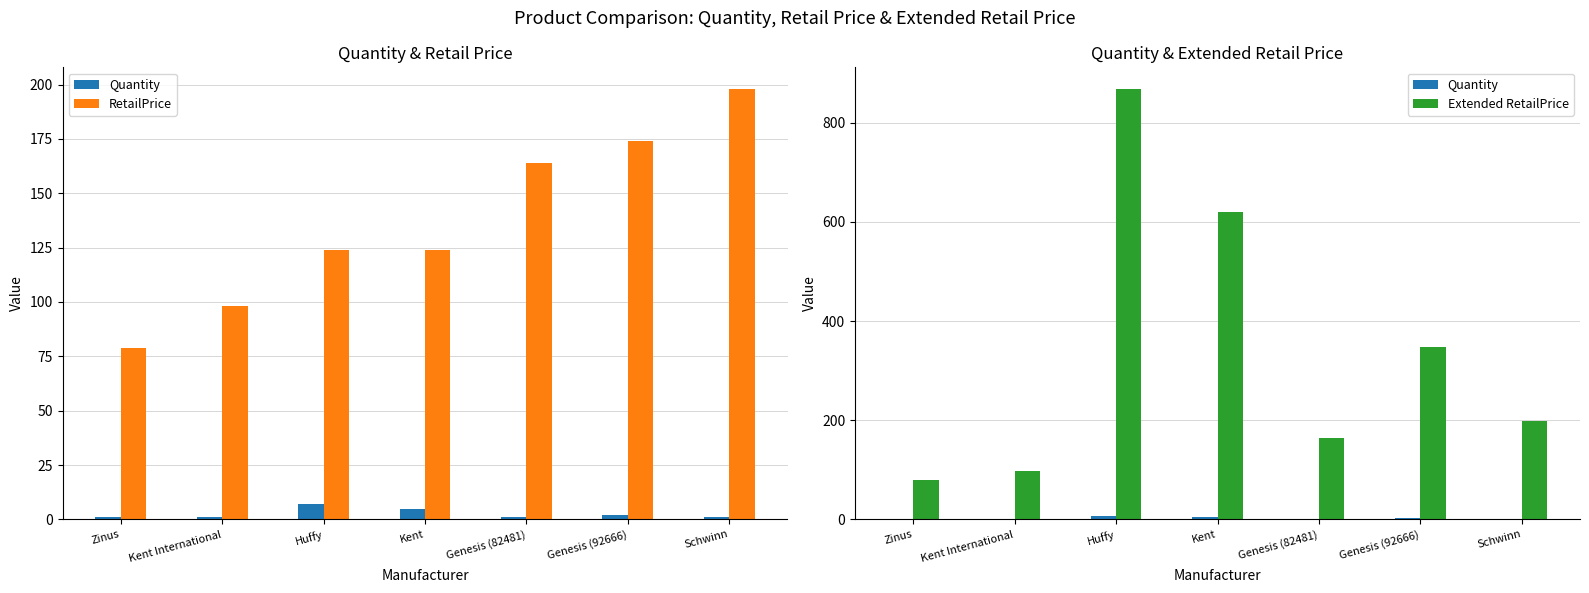

What is the spread (max minus min) of values at Zinus?

78